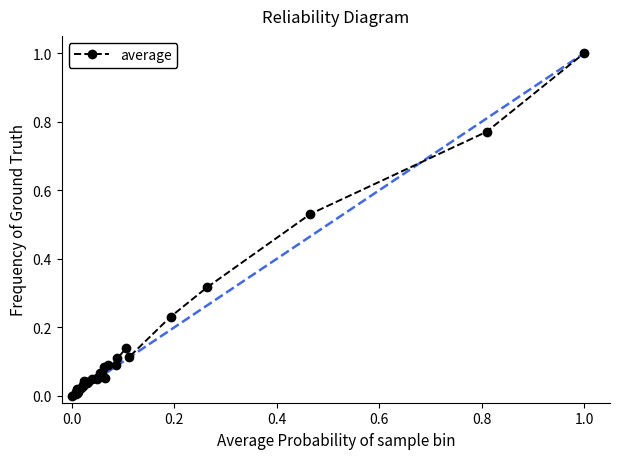

What is the maximum value shown in the chart?

1.0